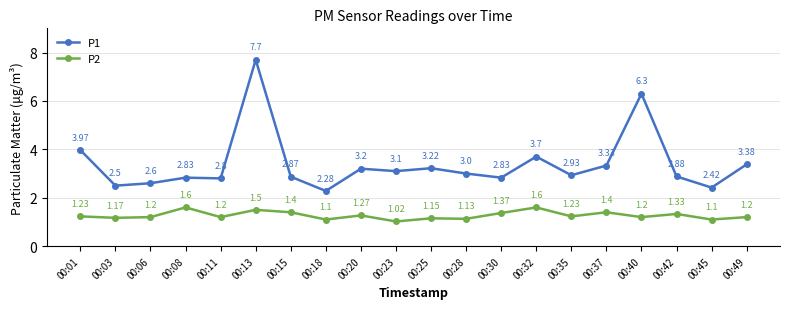

What is the difference between the P1 values at 00:03 and 00:40?

3.8